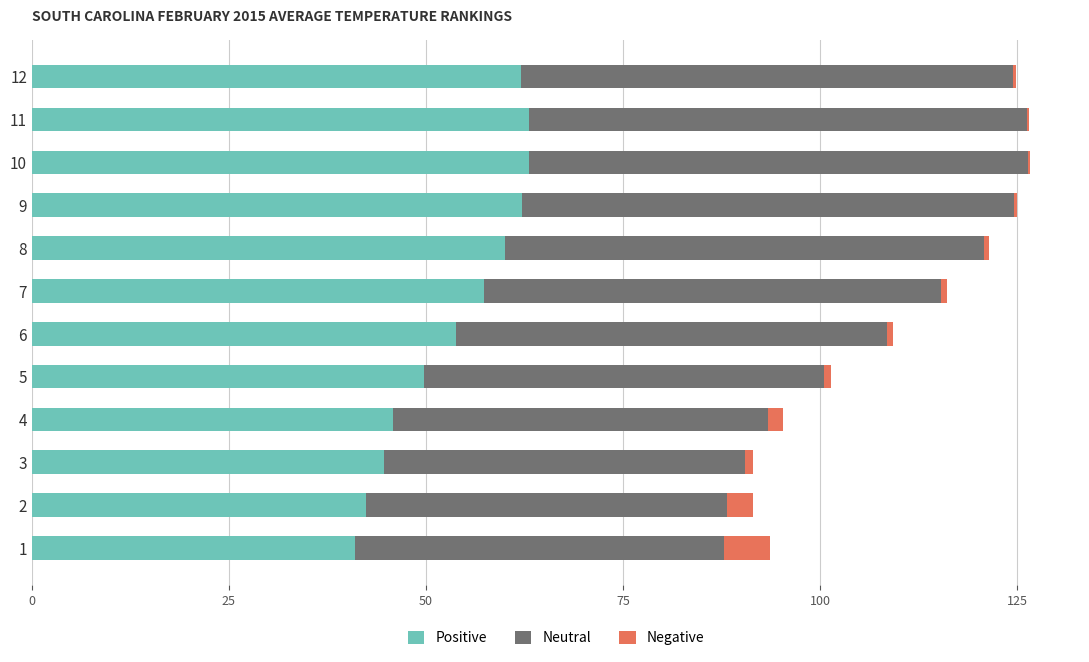

Is it true that Positive equals 41.4 at 11?

False